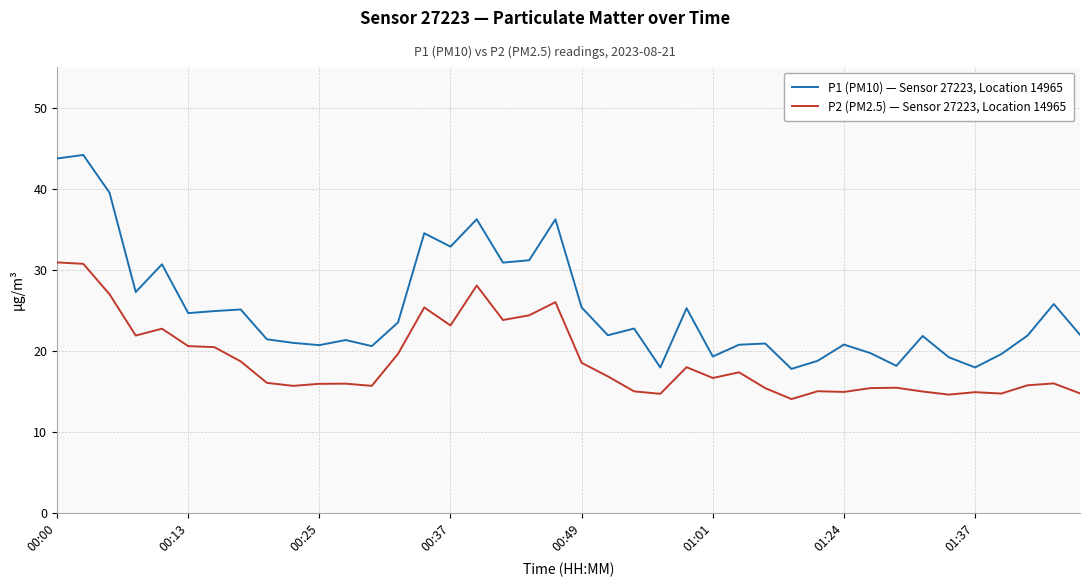

What is the maximum value for P2 (PM2.5) — Sensor 27223, Location 14965?

30.9